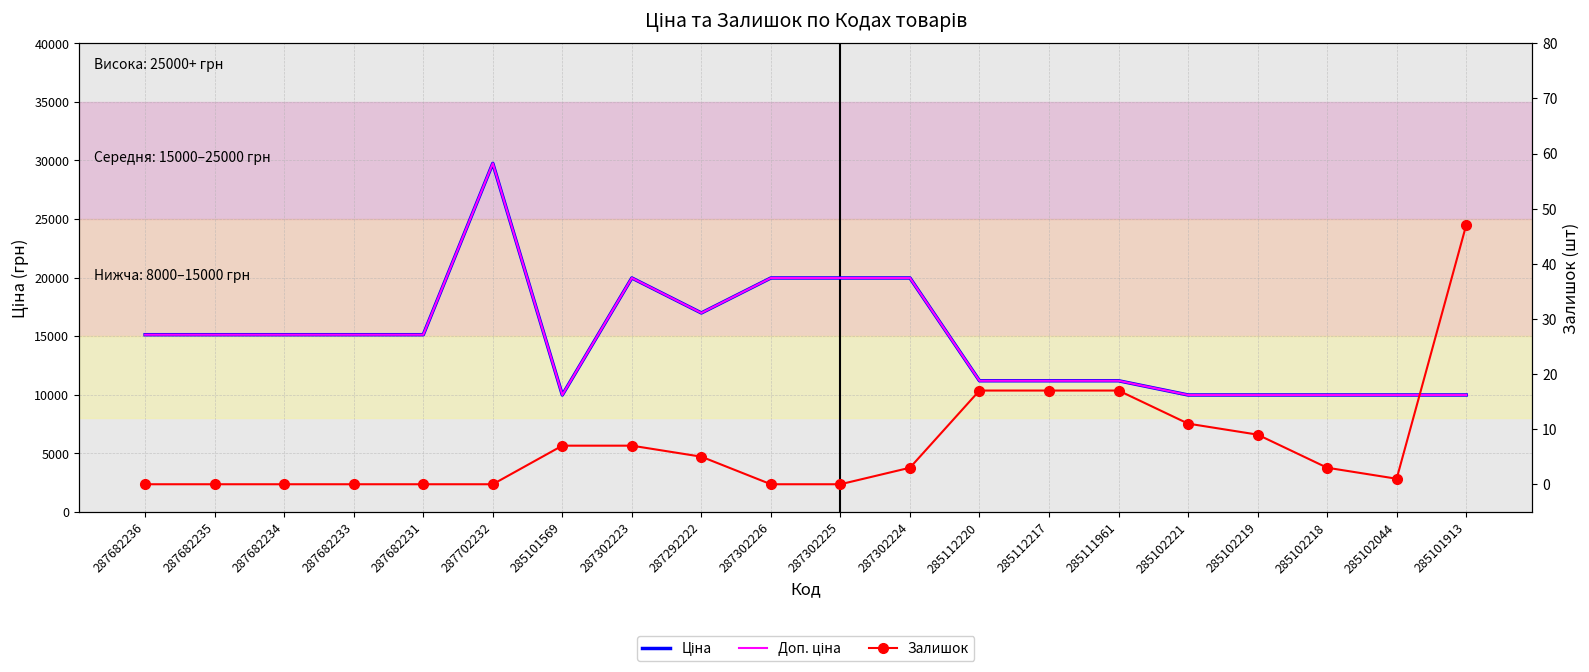

True or false: Залишок has more than 0 interior local peaks.

False